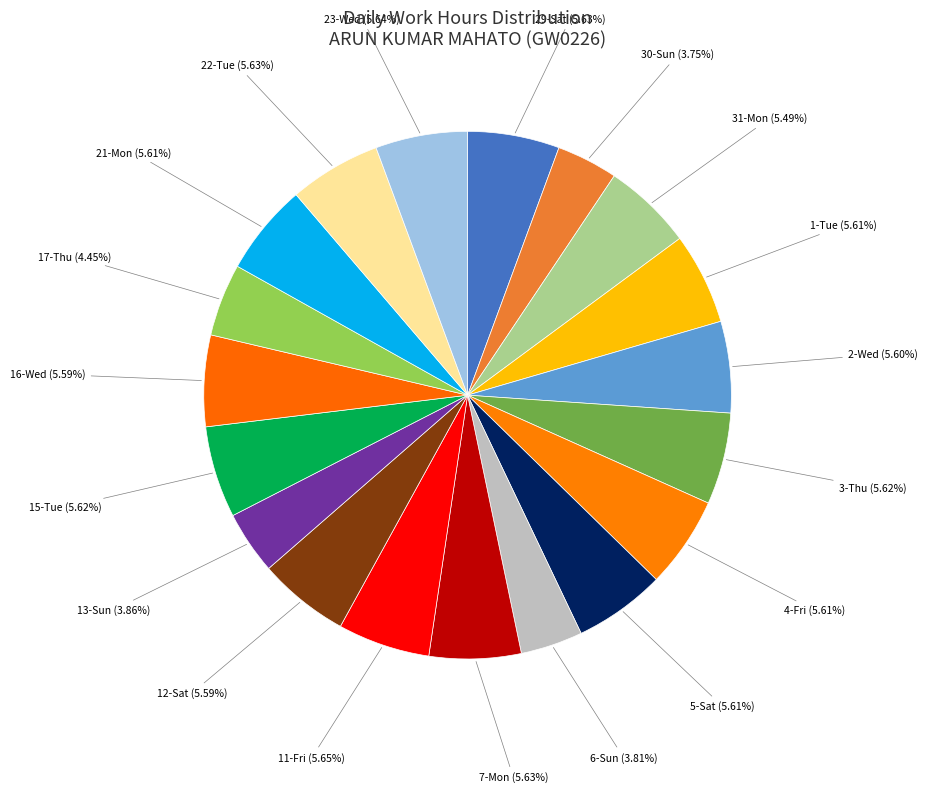

Is there a majority slice in this chart?

No